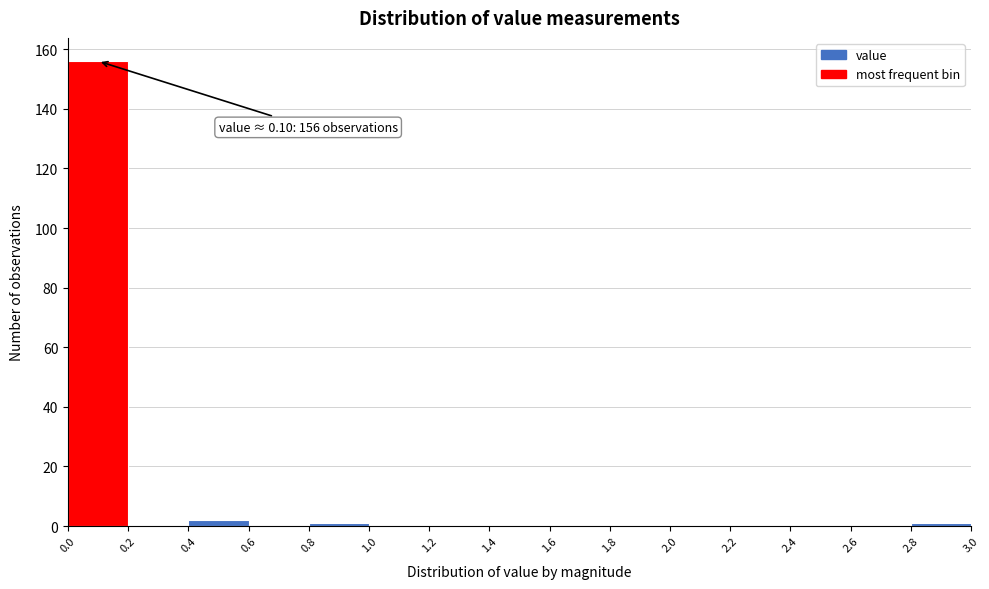

Which range on the x-axis has the tallest bar?

0.0 to 0.2